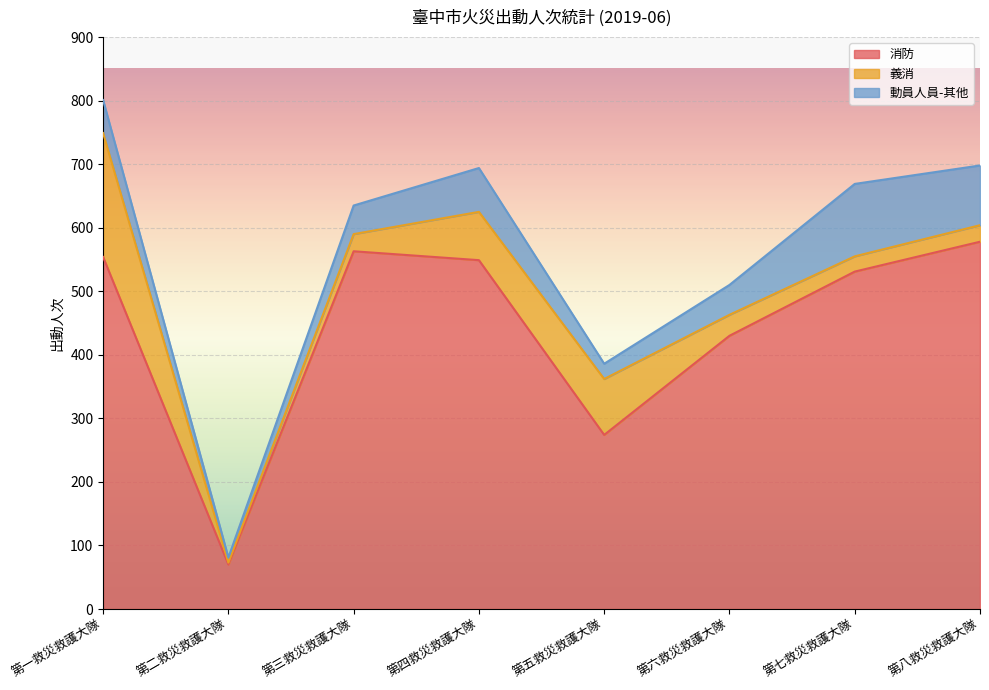

What is the approximate value of 義消 at 第八救災救護大隊, to the nearest 10?

30